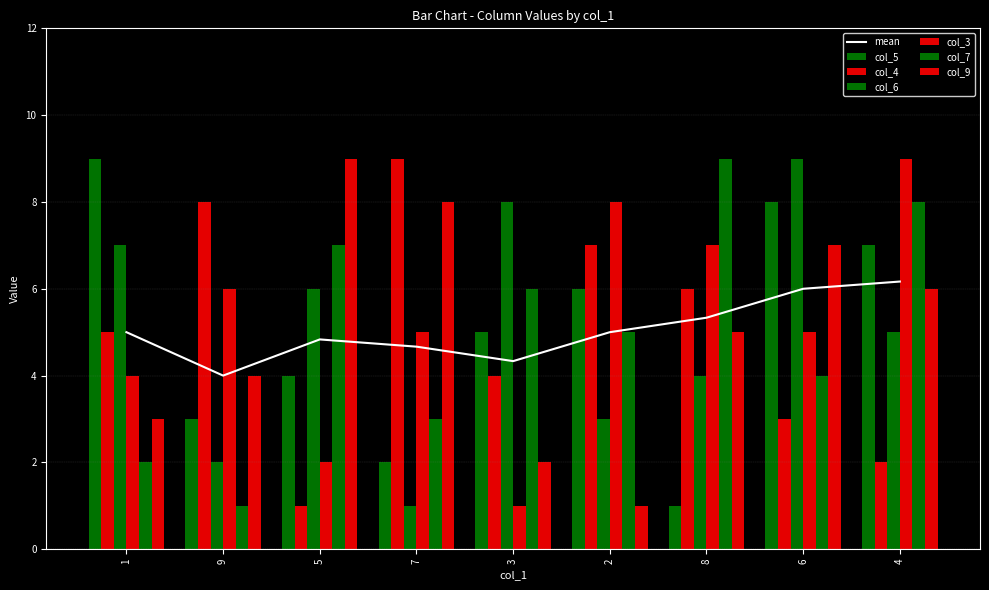

List the labels in order of col_7 value, largest first.

8, 4, 5, 3, 2, 6, 7, 1, 9